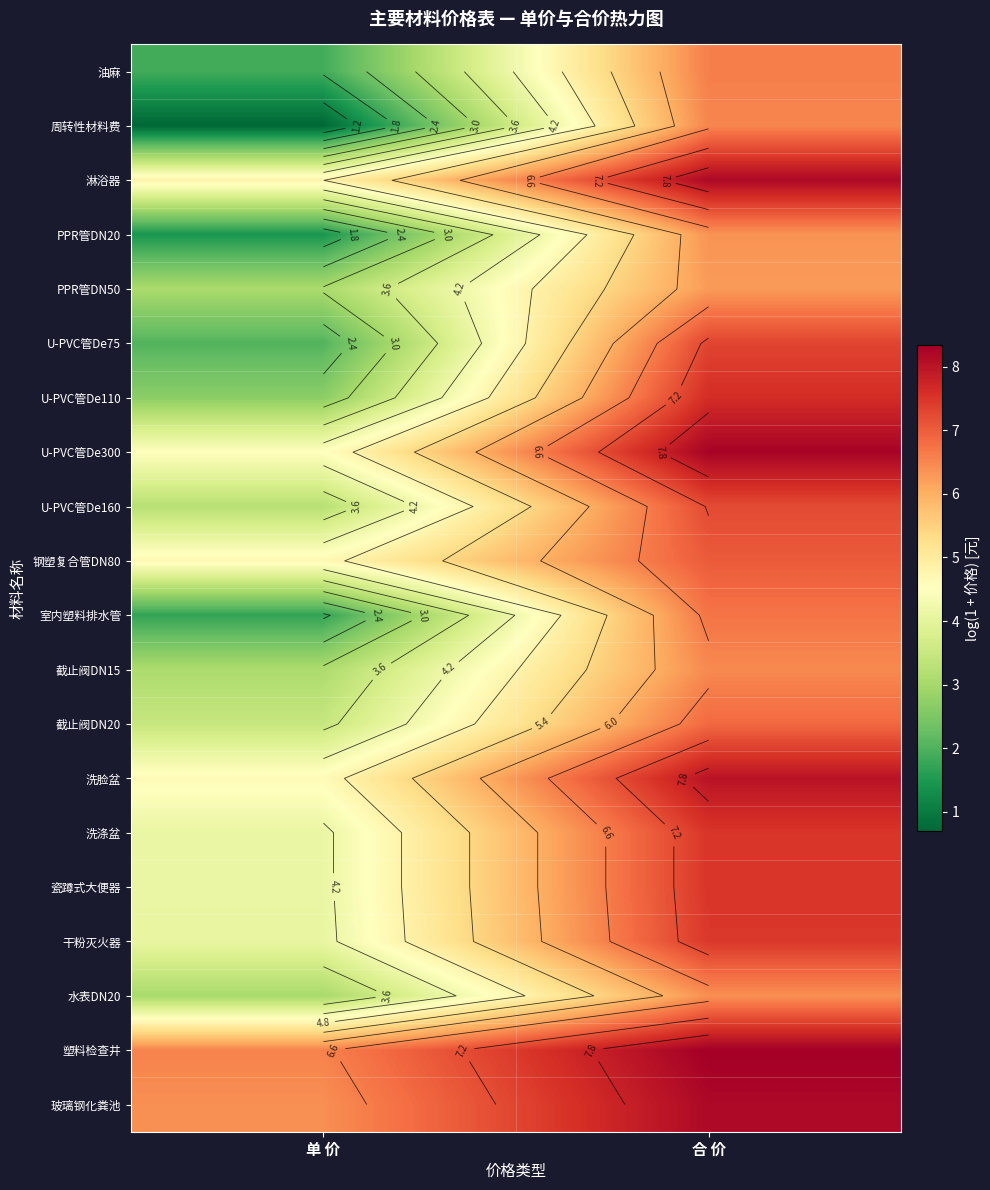

What is the approximate value of PPR管DN20 at 合 价?

6.4